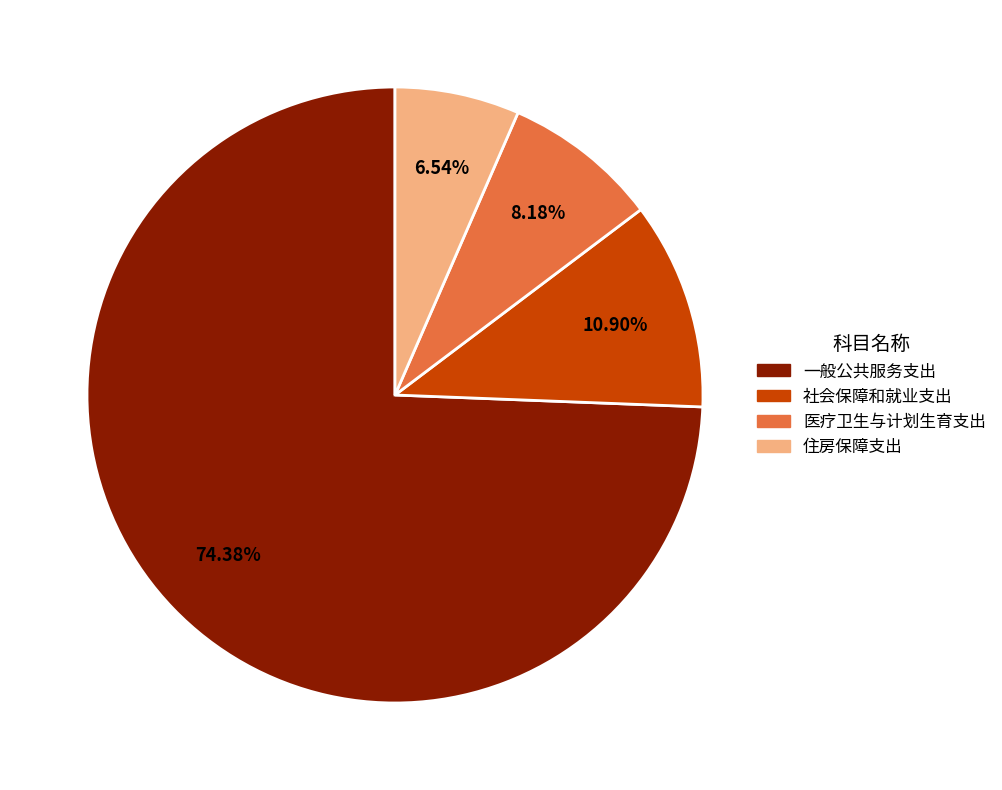

The 一般公共服务支出 slice represents 62% of the pie. True or false?

False